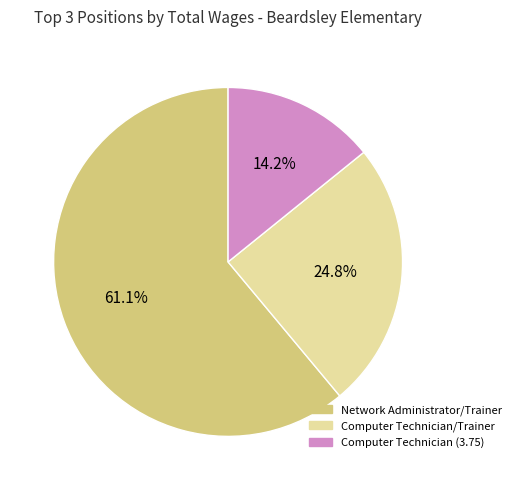

Approximately how many times larger is the value at Network Administrator/Trainer compared to Computer Technician/Trainer?

2.5